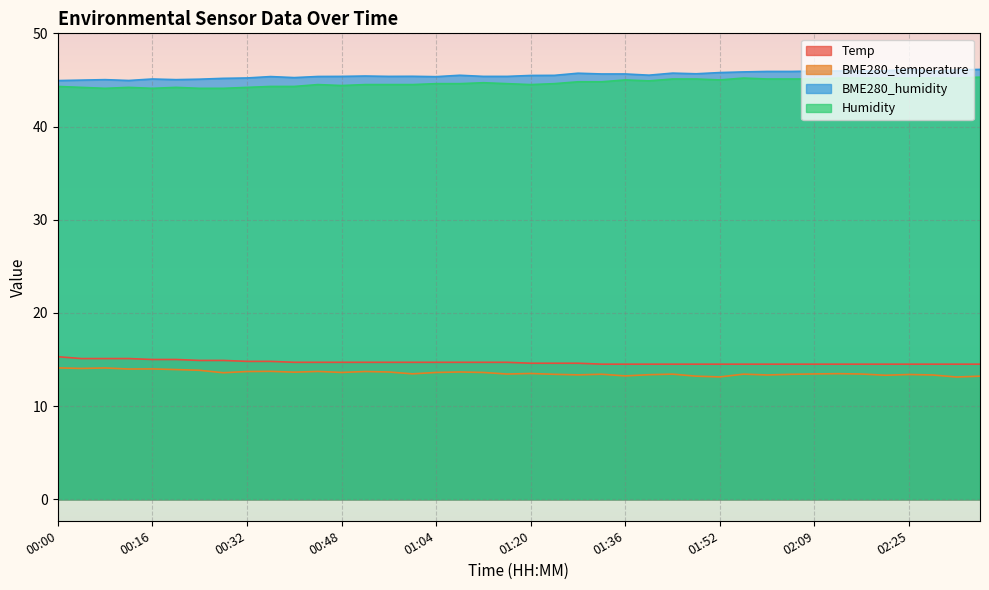

What is the minimum value for Humidity?

44.1